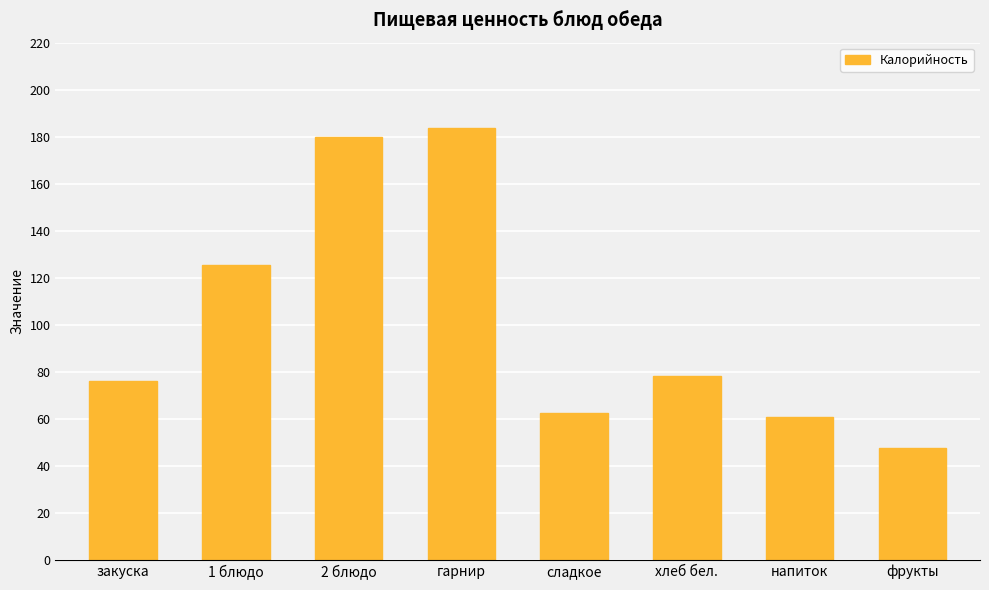

What position from the left is гарнир?

4